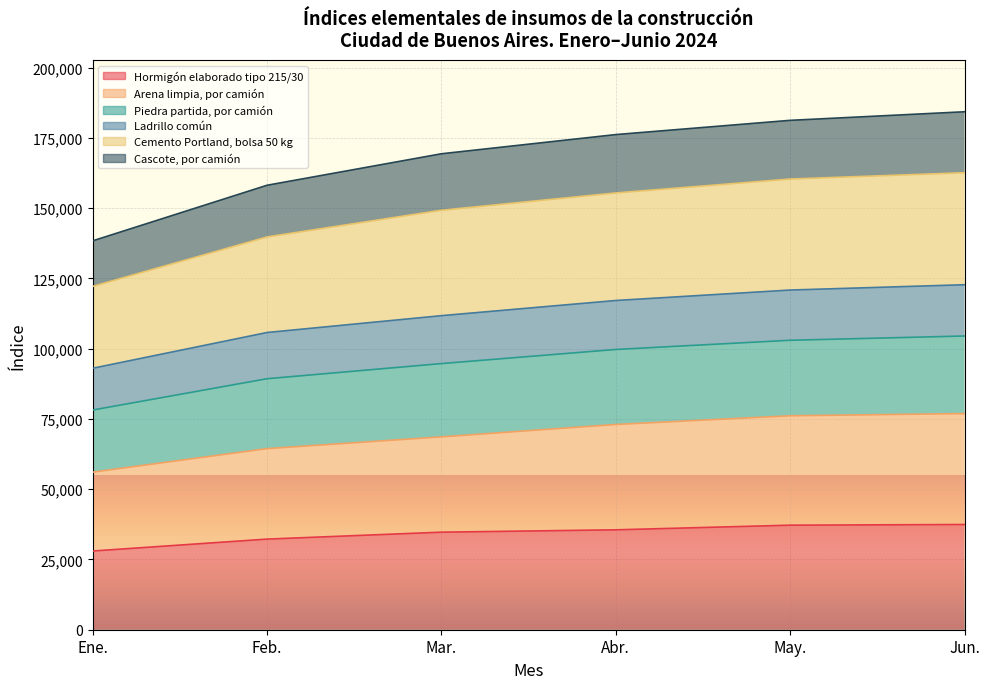

What is the total value across all series at Jun.?

184277.2